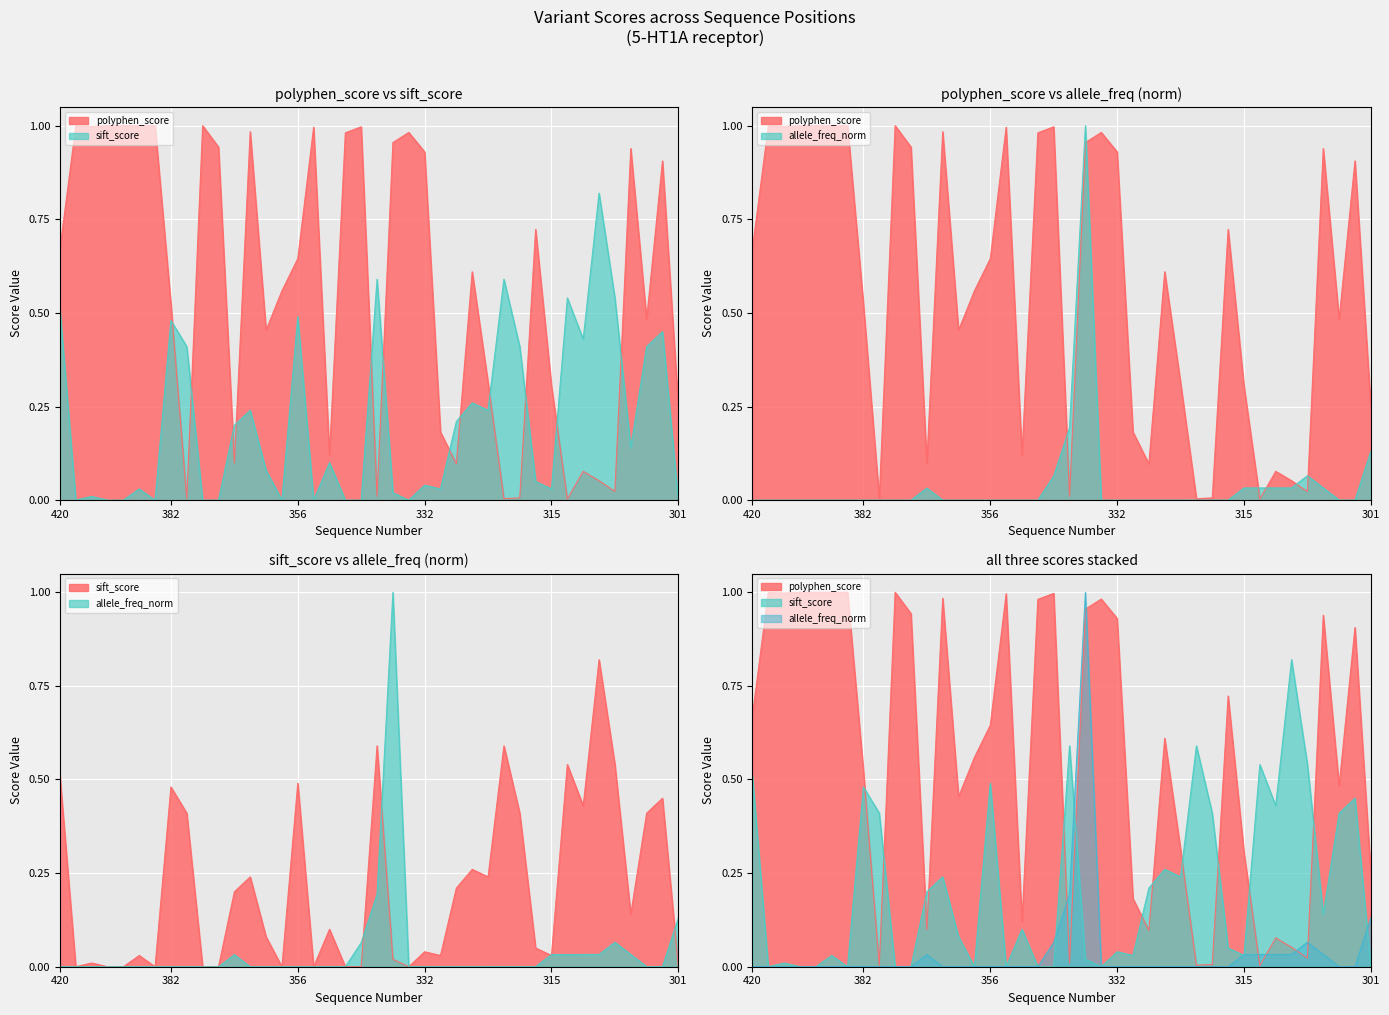

At which category does allele_frequency reach its first local peak?

382